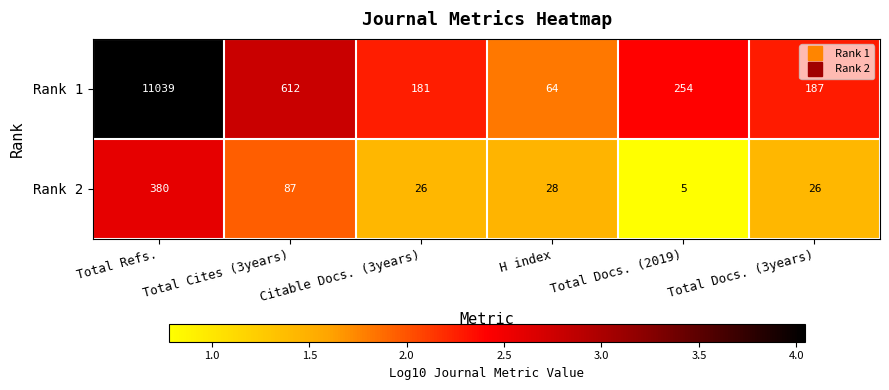

List the series in order of their peak value, highest first.

Rank 1, Rank 2